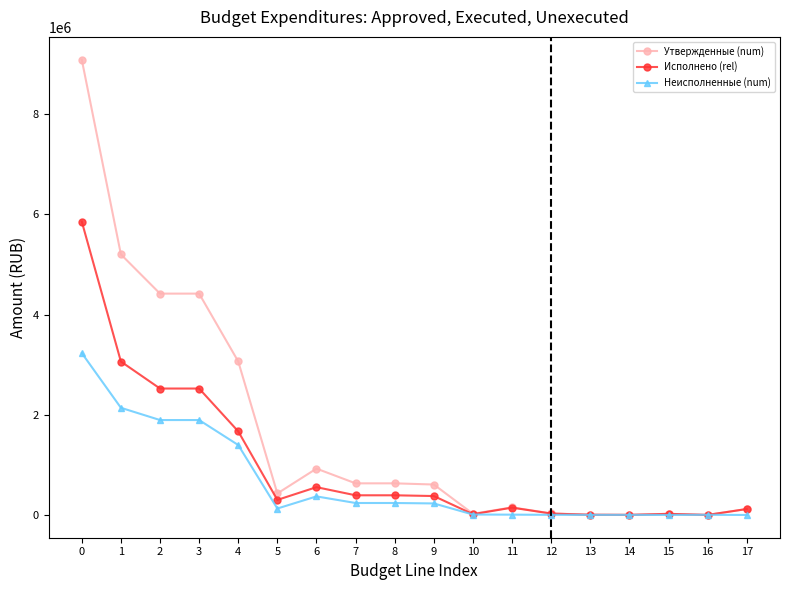

Rank the series by their maximum value, from highest to lowest.

Утвержденные (num), Исполнено (rel), Неисполненные (num)